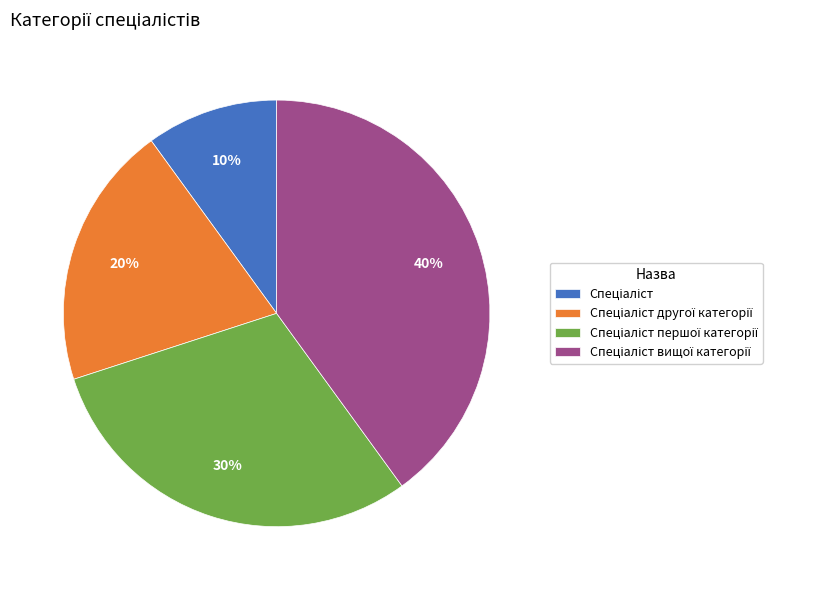

Is there any slice that represents more than half of the pie?

No